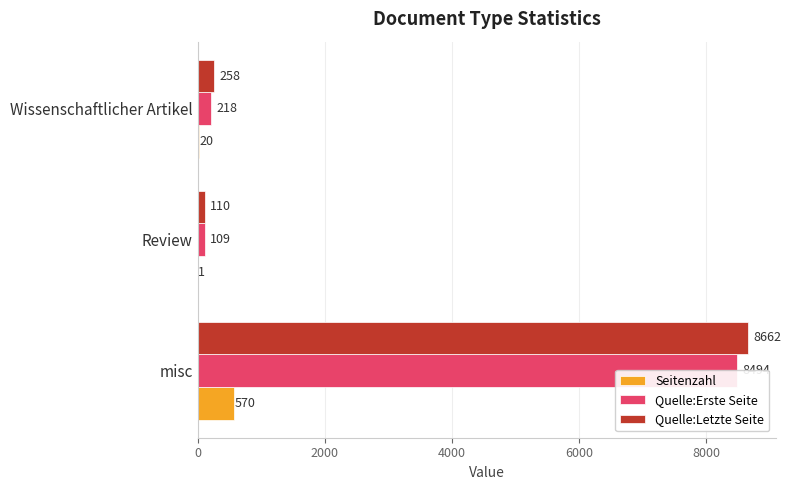

How many data points does each series have?

3